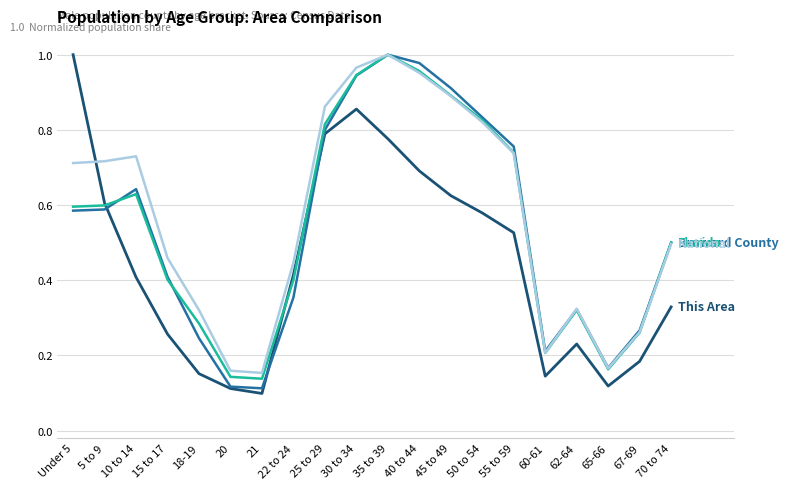

What is the total value across all series at 10 to 14?

2.4